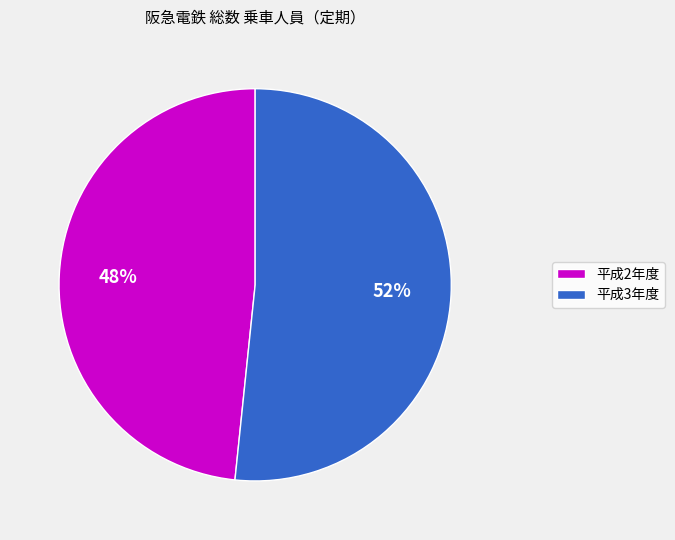

How many segments does this pie chart have?

2